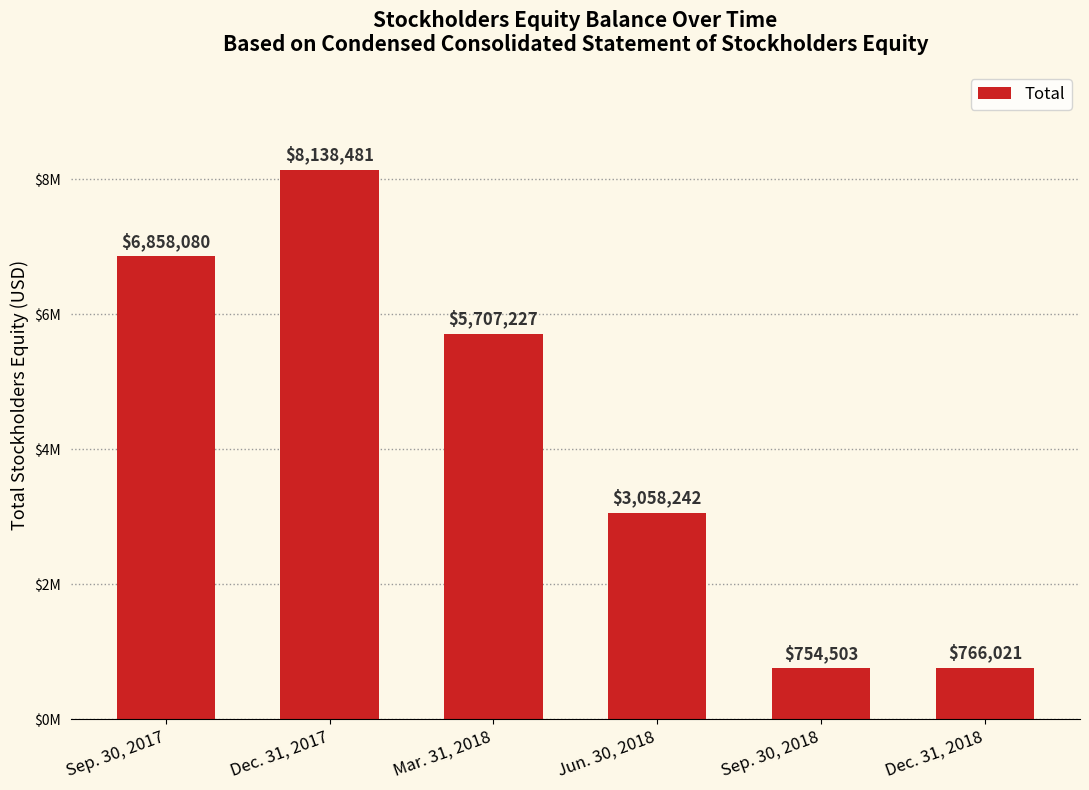

What is the difference between the second highest and second lowest values?

6092059